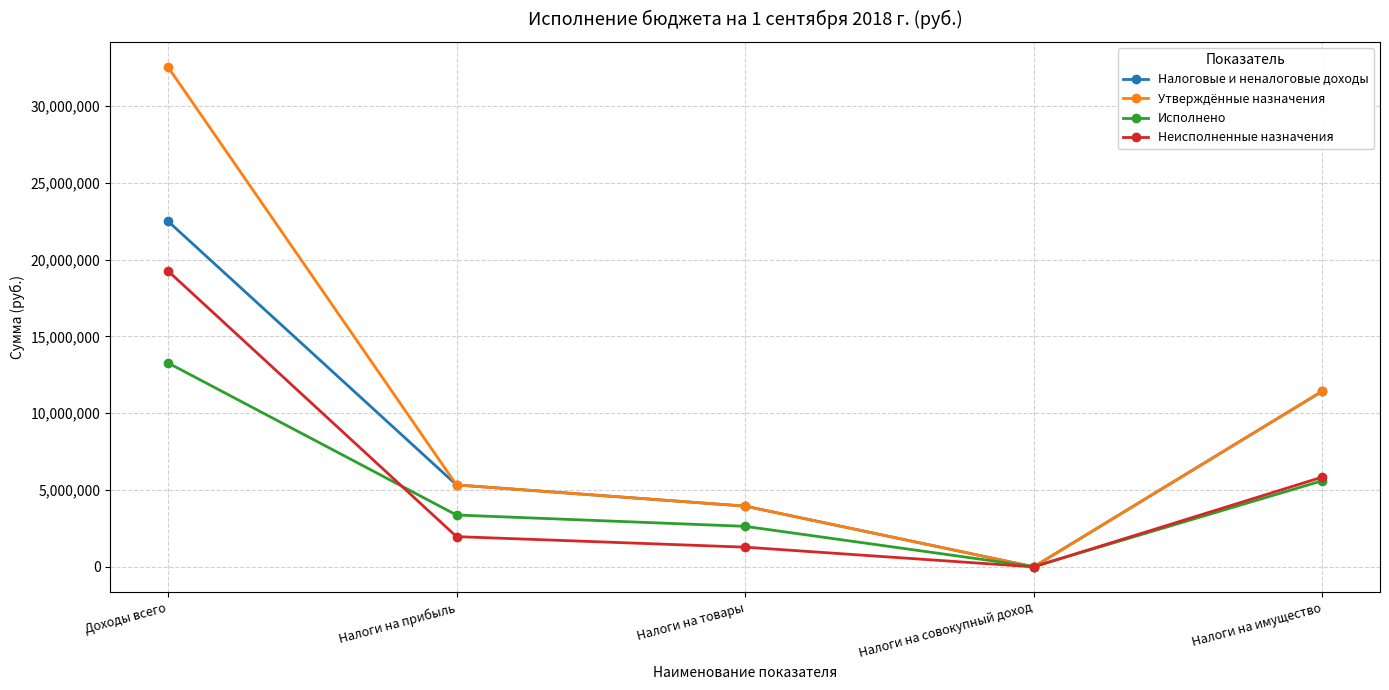

At which label does Исполнено first exceed 3376078?

Доходы всего